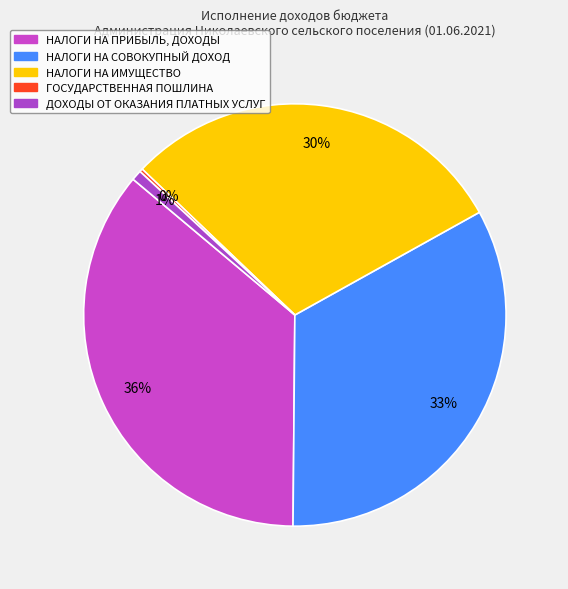

What percentage is the НАЛОГИ НА ПРИБЫЛЬ, ДОХОДЫ slice, to the nearest percent?

36%